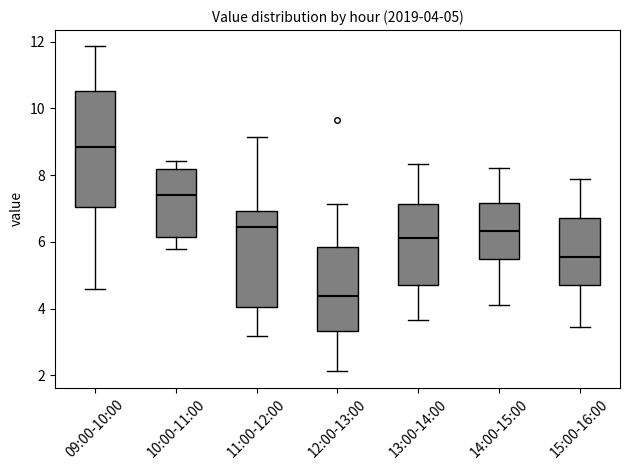

Which box's median line is the highest?

09:00-10:00